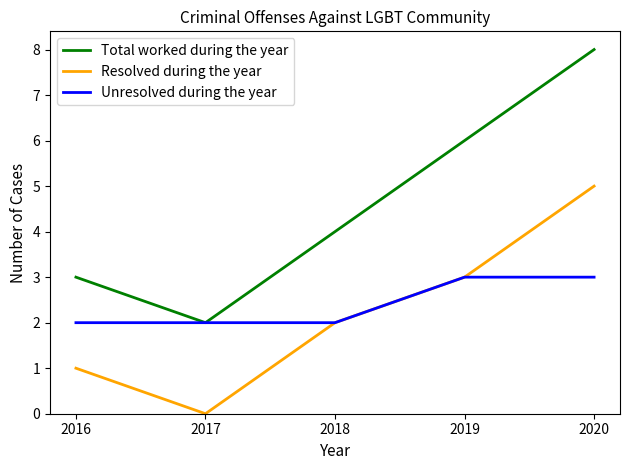

Rank the series by their maximum value, from highest to lowest.

Total worked during the year, Resolved during the year, Unresolved during the year